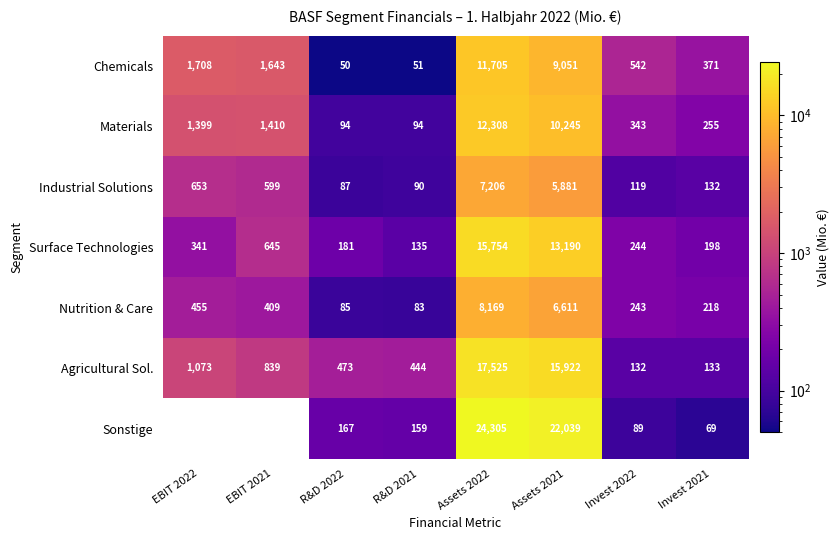

Which has a higher value, Invest 2021 or Assets 2021?

Assets 2021